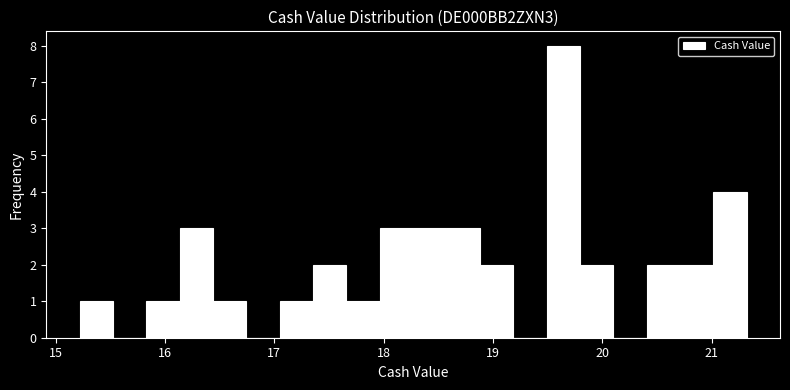

Around what value on the x-axis is the tallest bar? Give the approximate position of its centre, as read against the axis.

19.6